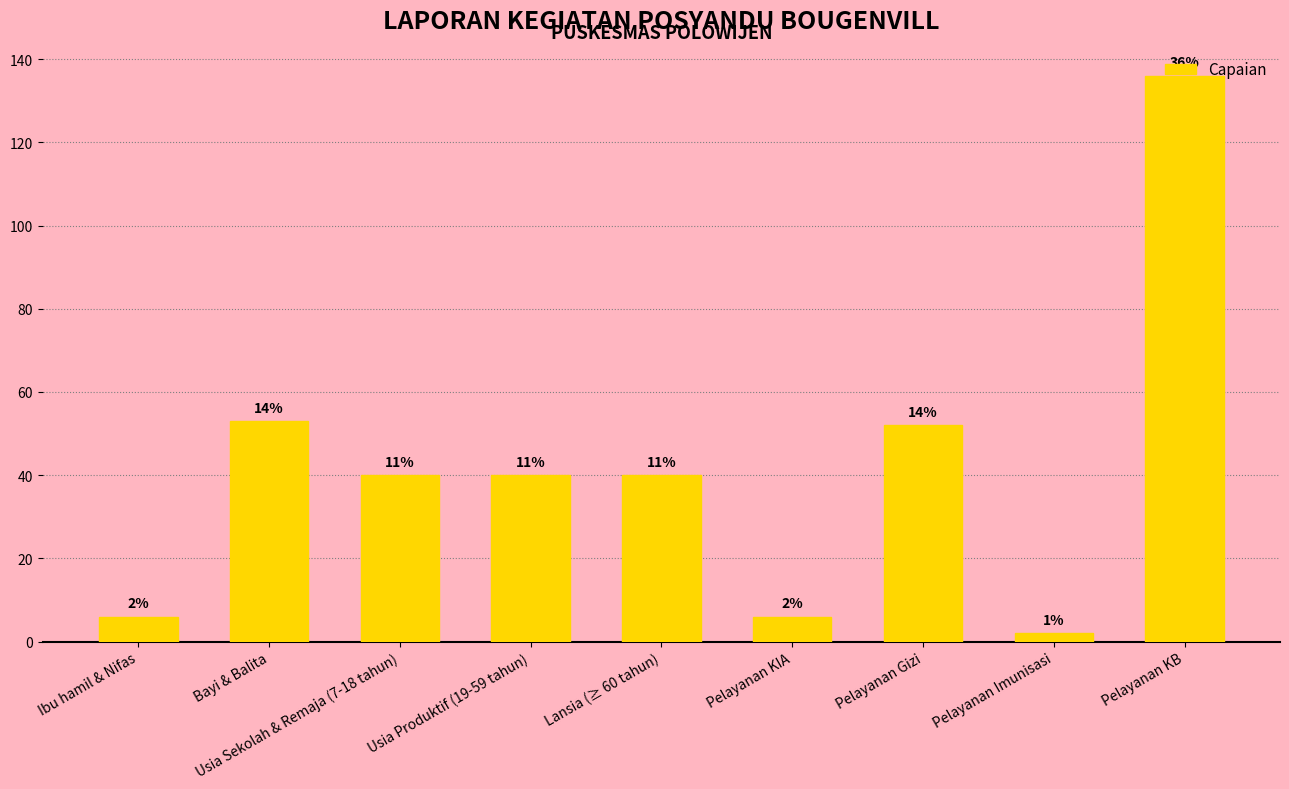

Are the bars horizontal?

No